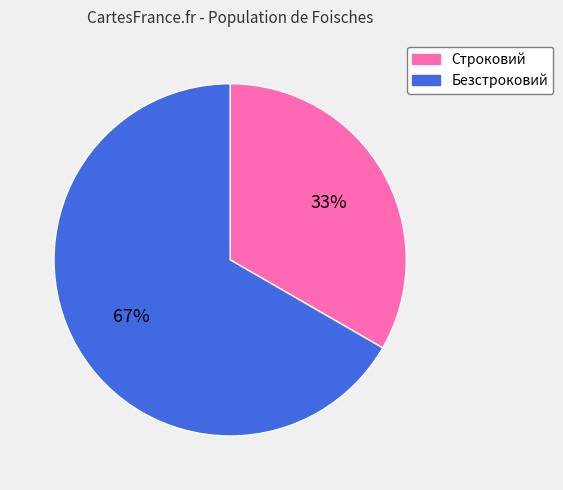

How many slices are in this pie chart?

2